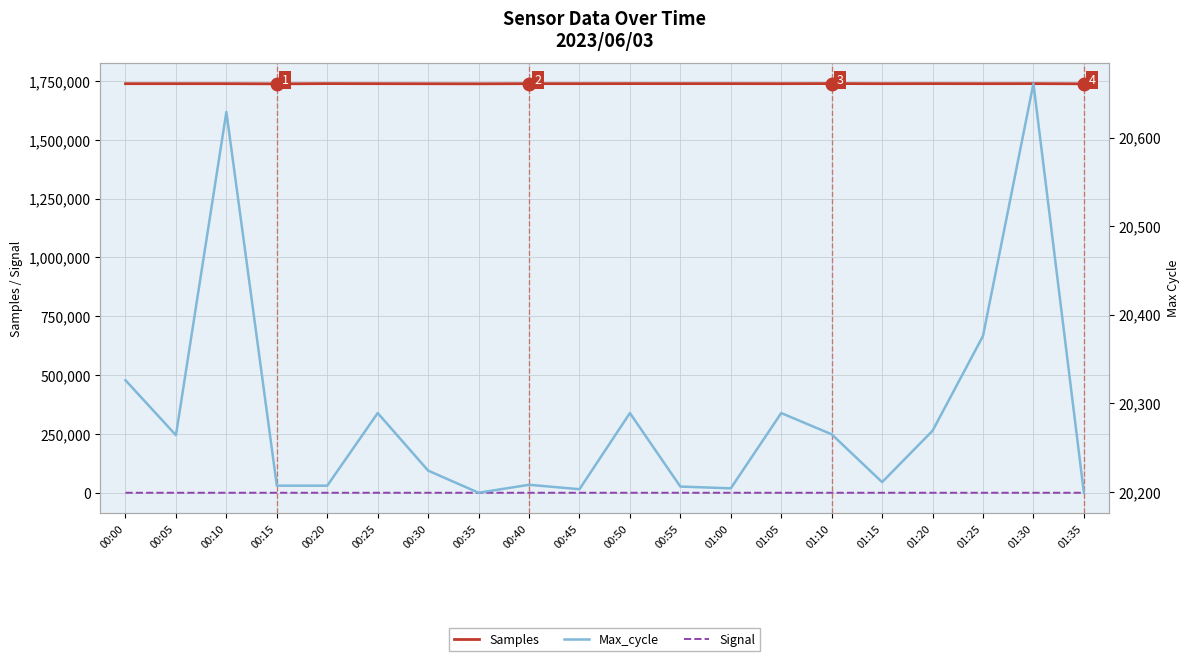

What is the label of the 11th point from the right?

00:45